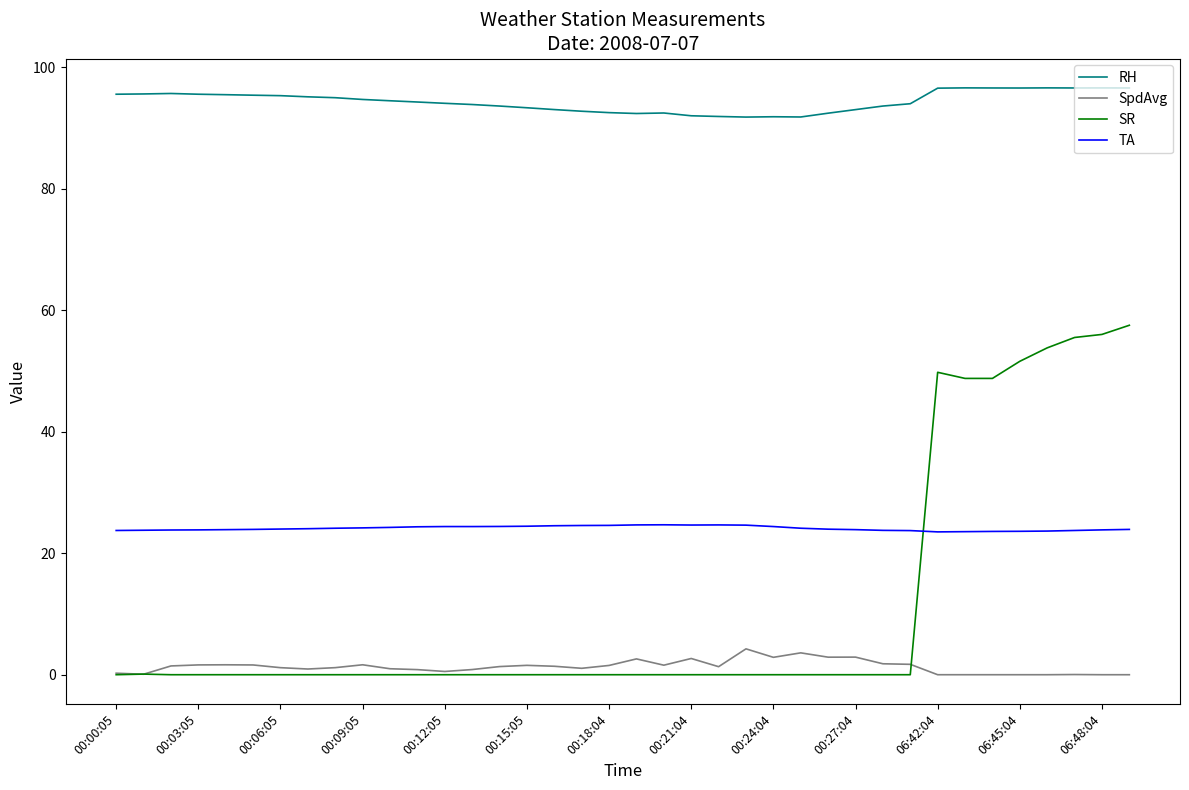

Which series has the largest total across all categories?

RH